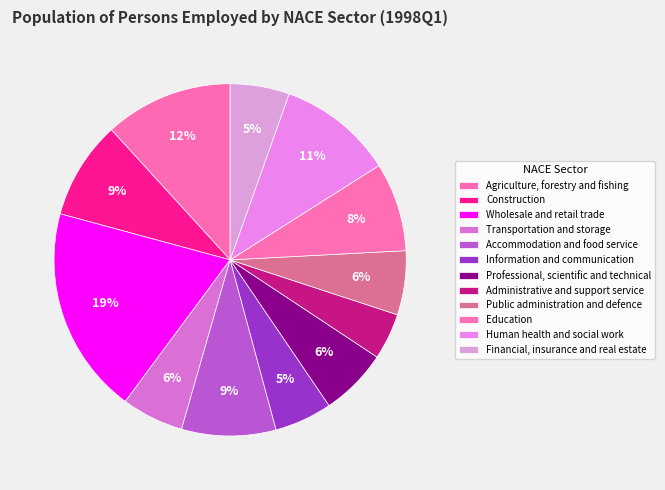

True or false: Administrative and support service accounts for 4% of the total.

True